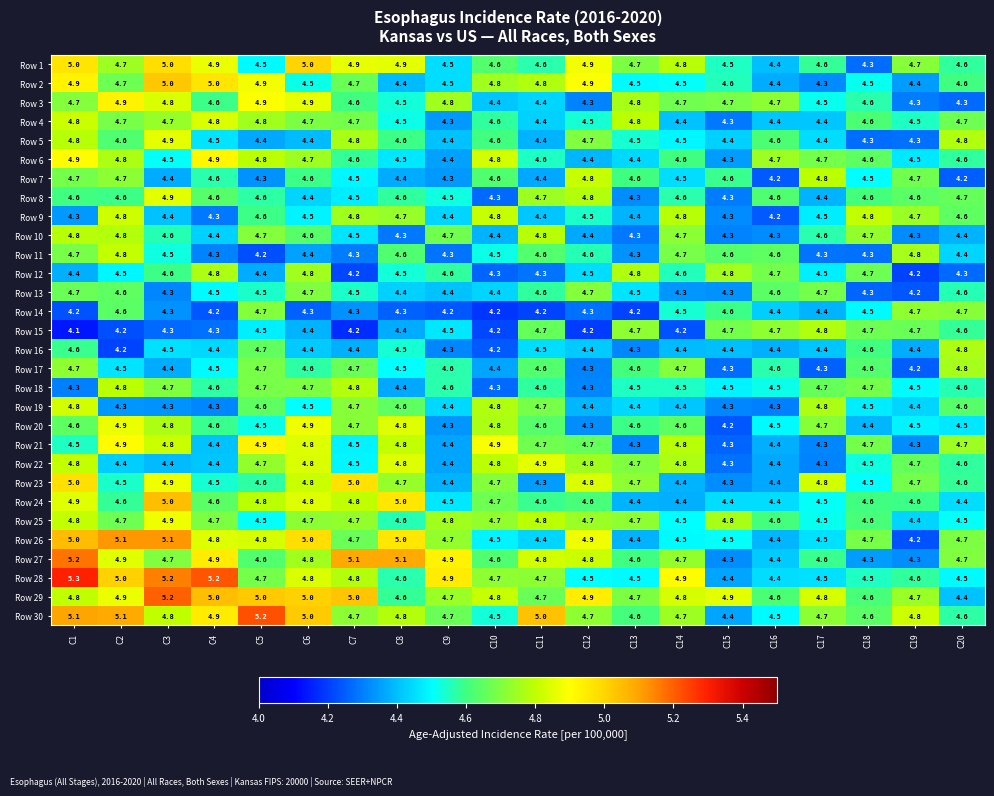

What is the smallest value displayed?

4.1